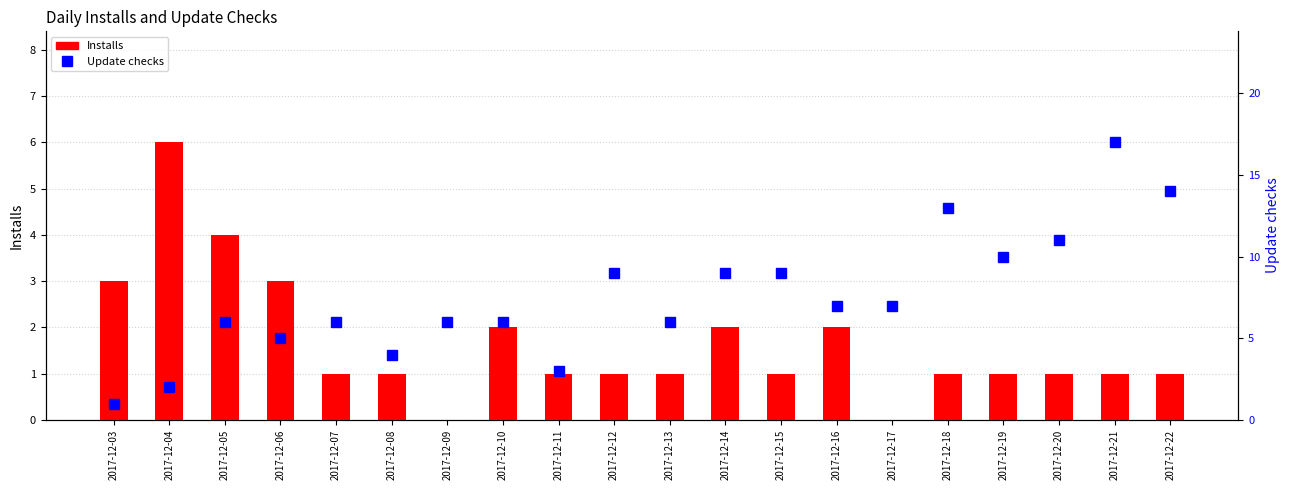

At how many categories does at least one series exceed 3?

18